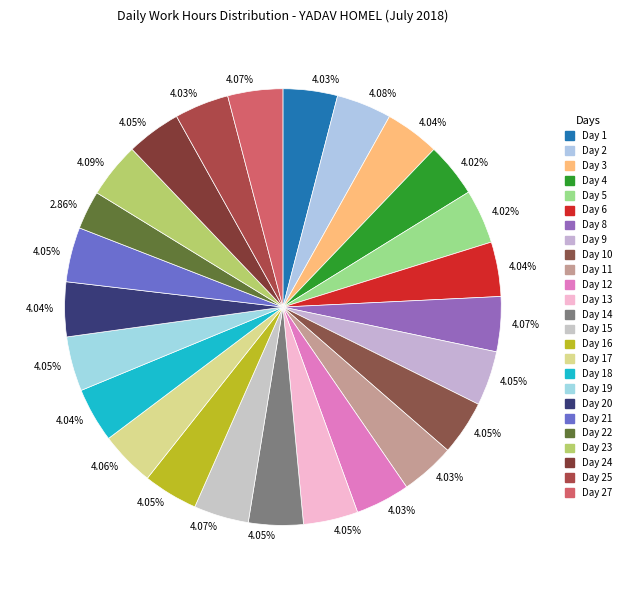

Which slice is the smallest?

Day 22